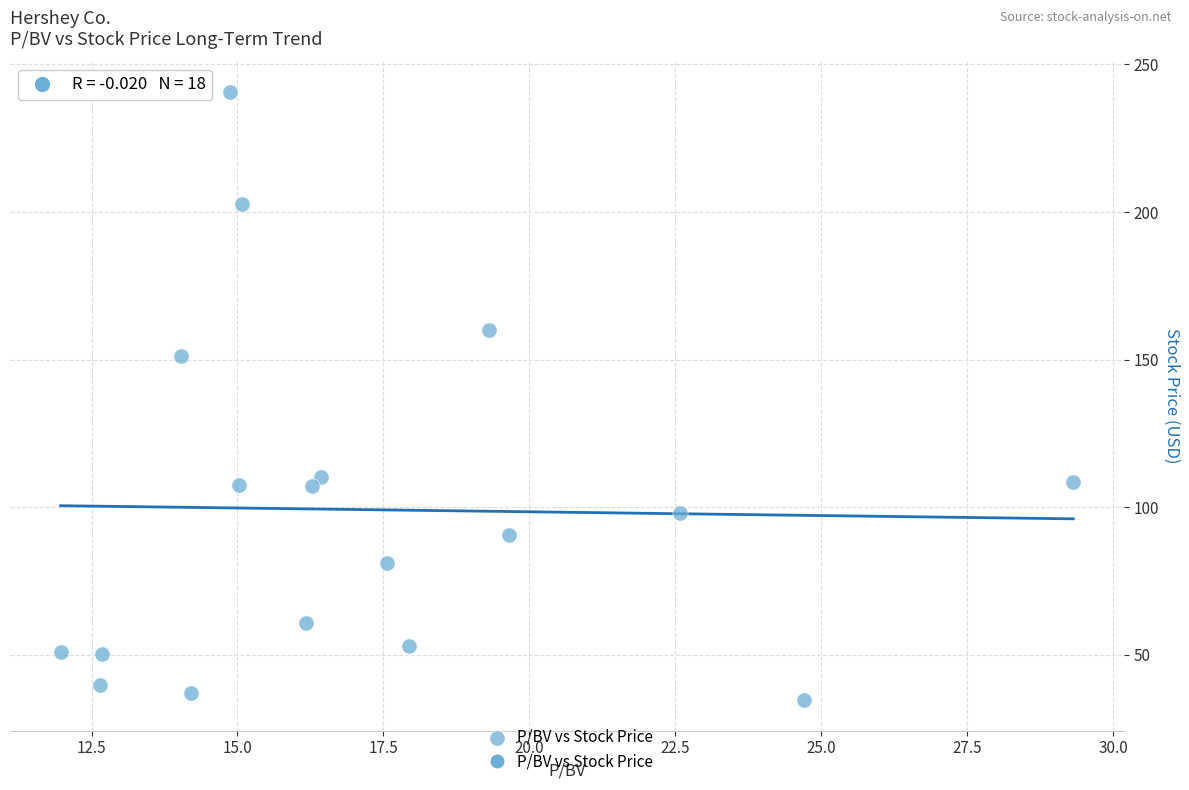

What is the range of X values (max minus min)?

17.4